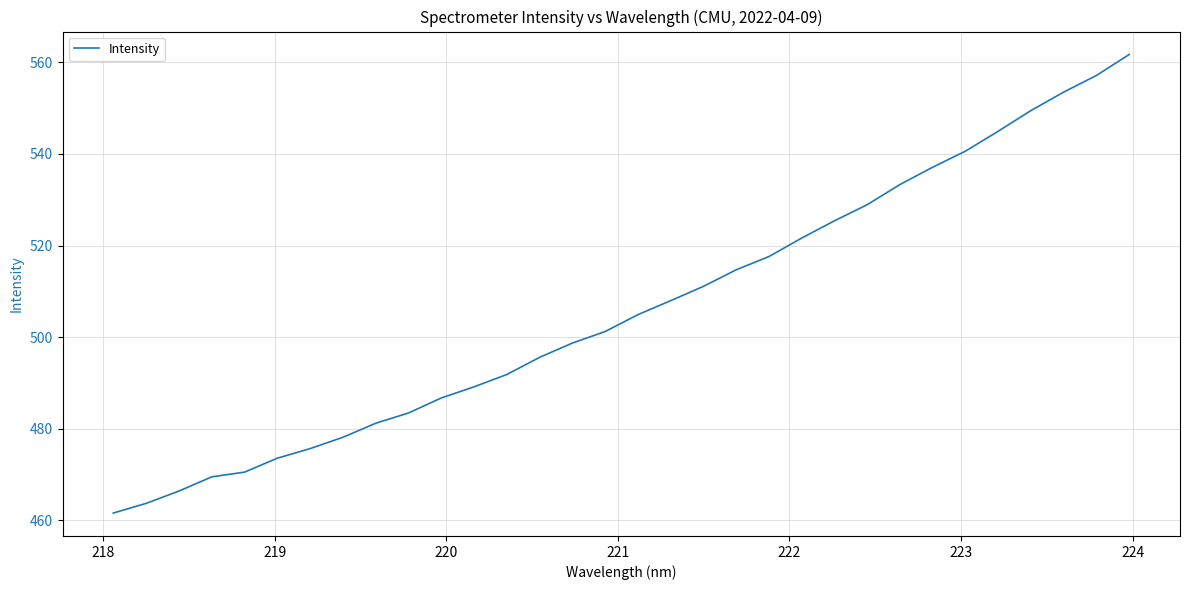

What is the difference between the maximum and minimum values?

100.2